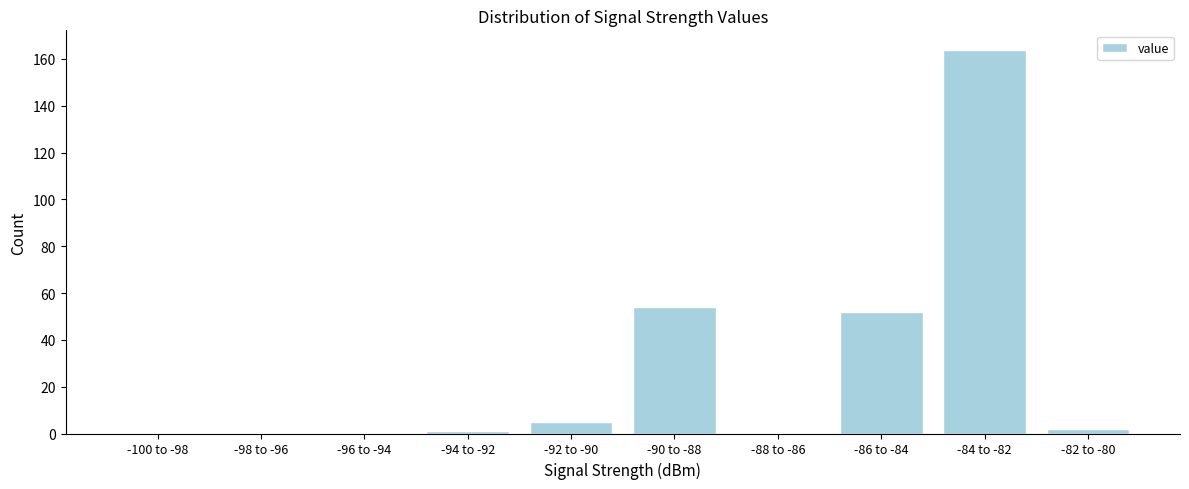

Reading left to right, list all the values displayed in this chart.

-100 to -98=0	-98 to -96=0	-96 to -94=0	-94 to -92=1	-92 to -90=5	-90 to -88=54	-88 to -86=0	-86 to -84=52	-84 to -82=164	-82 to -80=2